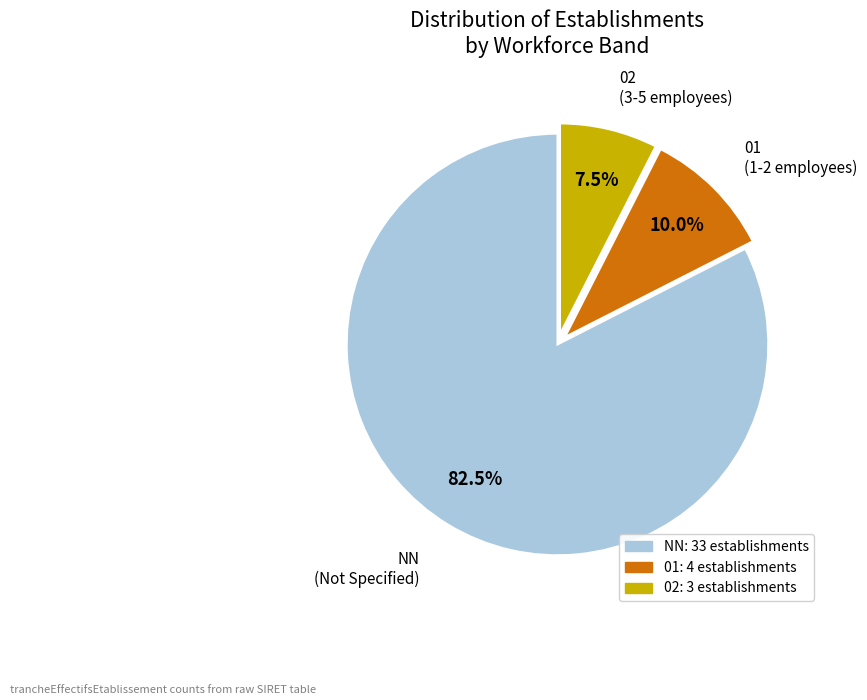

Count the number of slices in the pie.

3